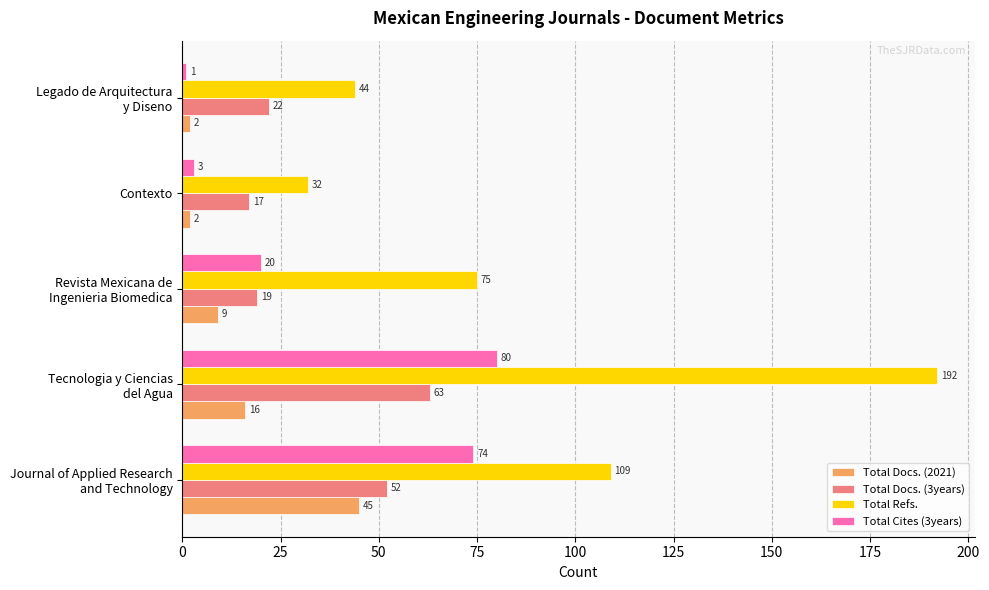

What is the difference between the maximum and minimum values in the Total Docs. (3years) series?

46